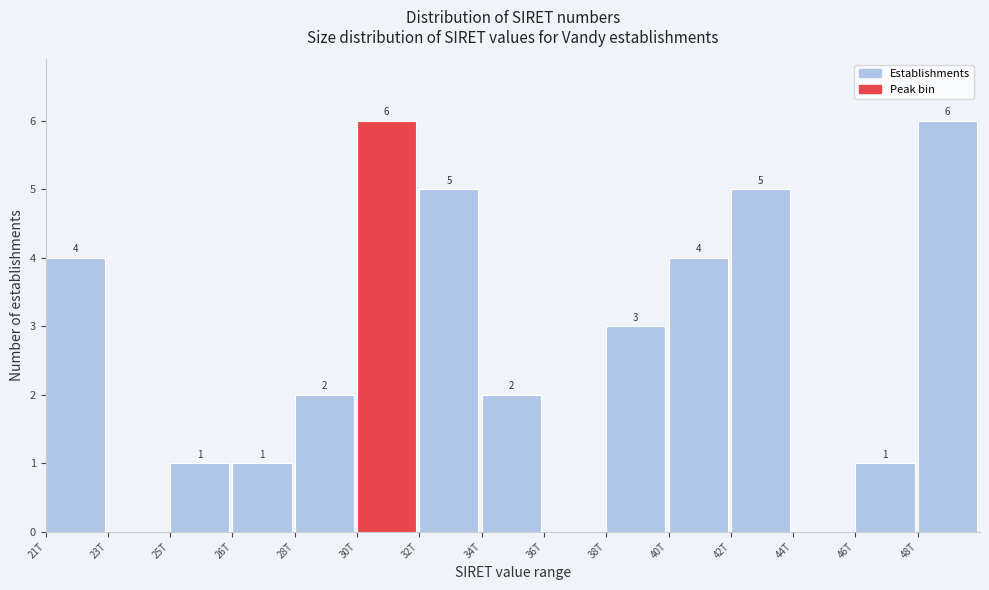

Reading left to right, what are all the values shown in this chart?

21T=4	23T=0	25T=1	26T=1	28T=2	30T=6	32T=5	34T=2	36T=0	38T=3	40T=4	42T=5	44T=0	46T=1	48T=6